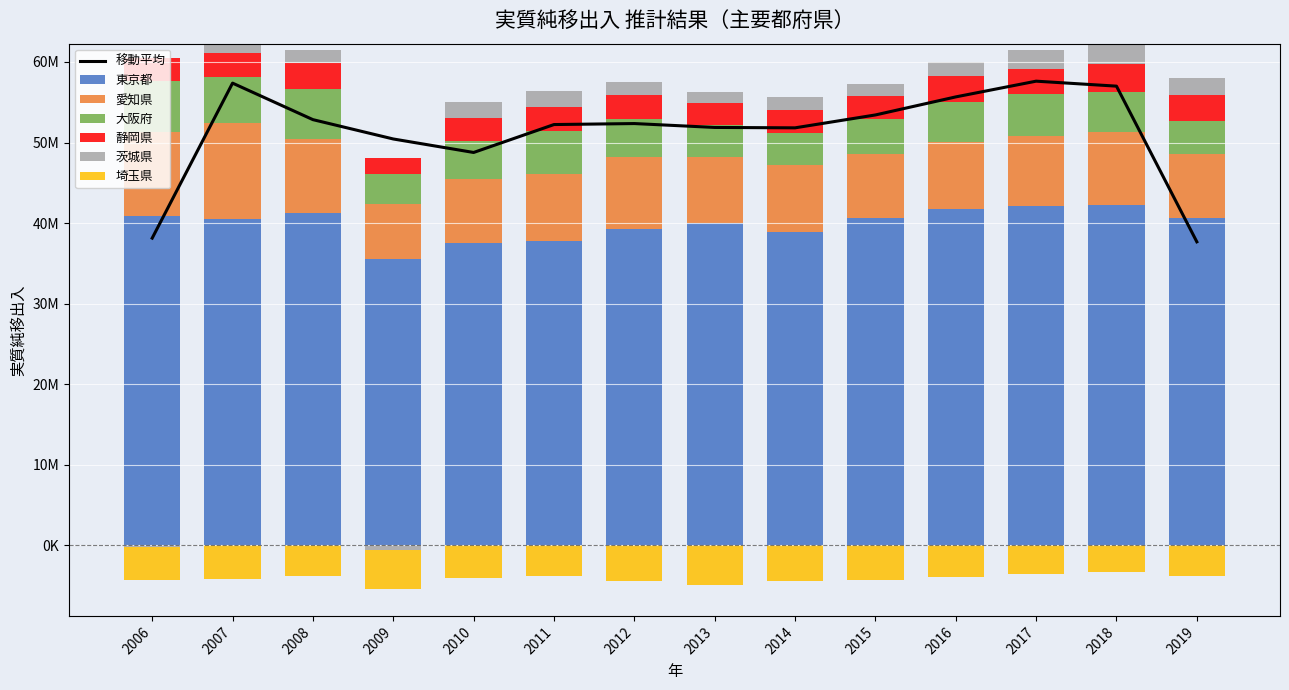

Which series has the largest range (max minus min)?

東京都